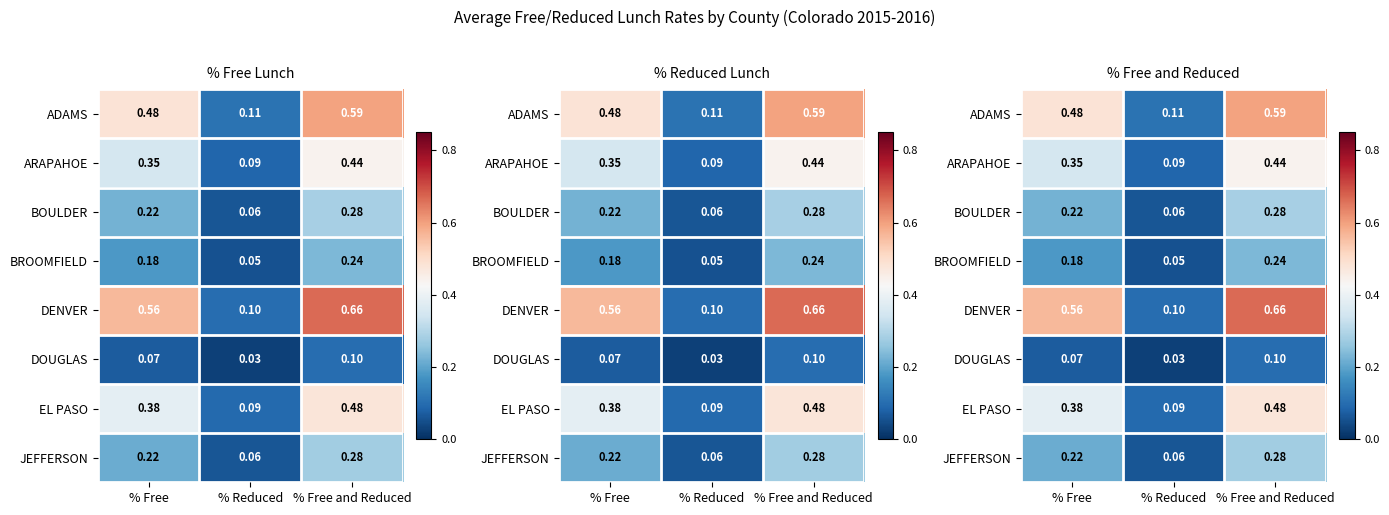

The ADAMS series shows 0.1 at % Reduced. True or false?

True